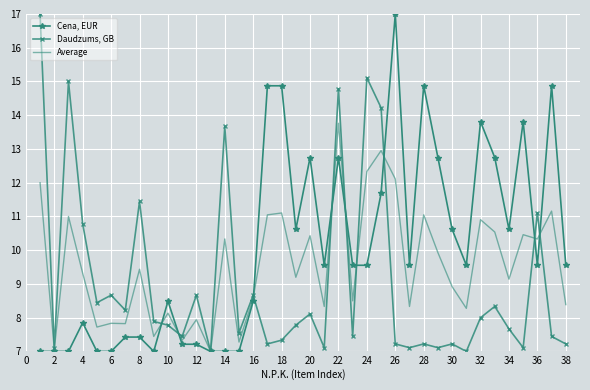

What is the maximum value for Cena, EUR?

17.0